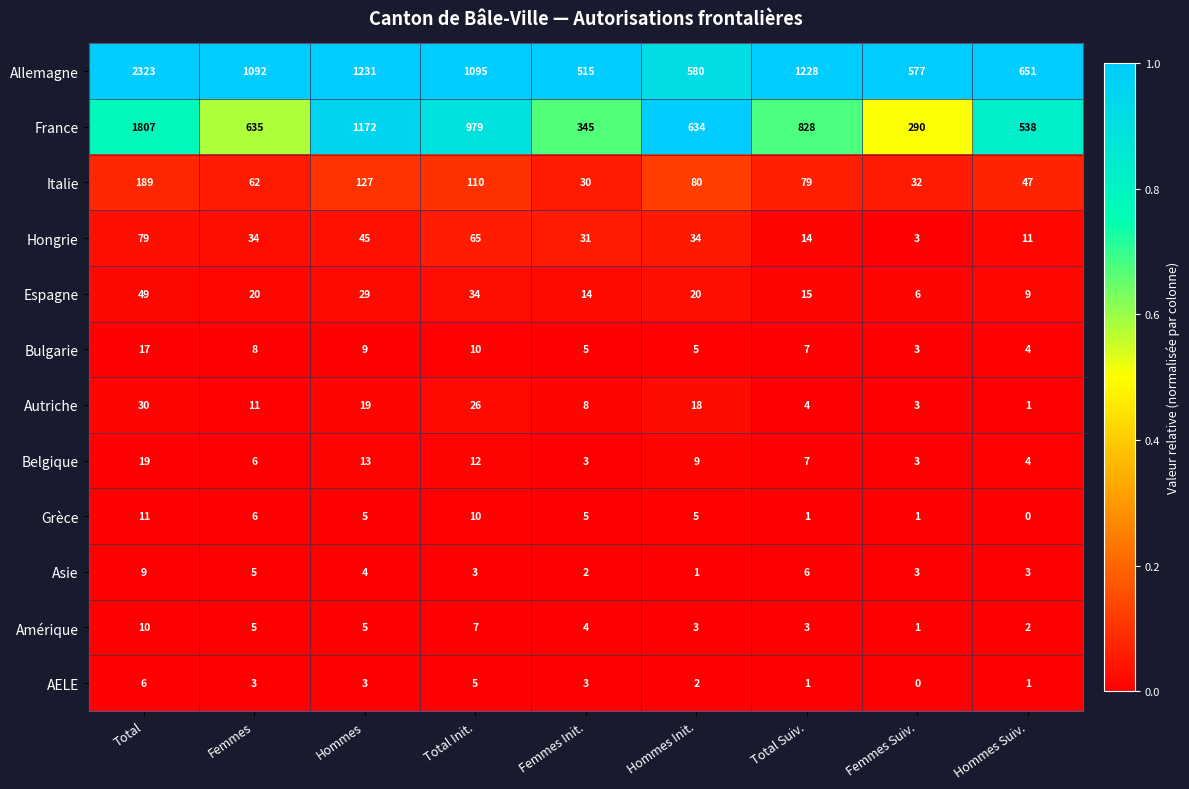

Which series has the largest total across all categories?

Allemagne